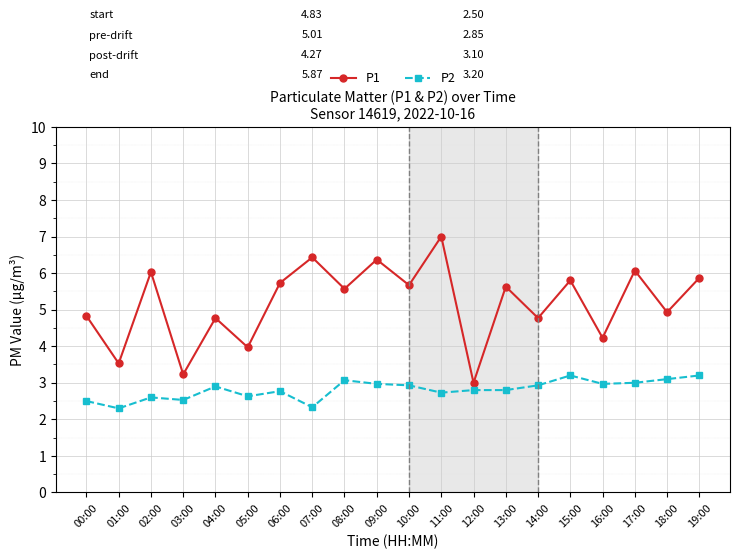

What is the difference between the maximum and second lowest values in the P1 series?

3.8